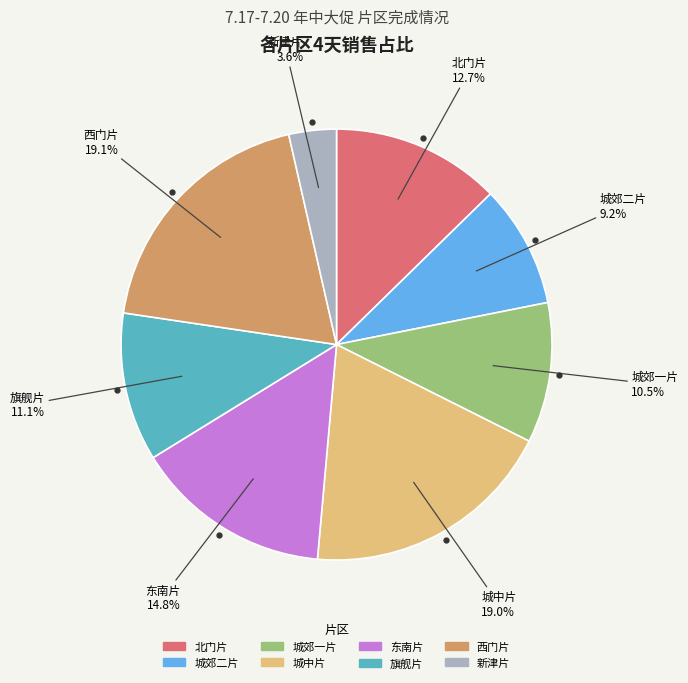

How many slices are in this pie chart?

8